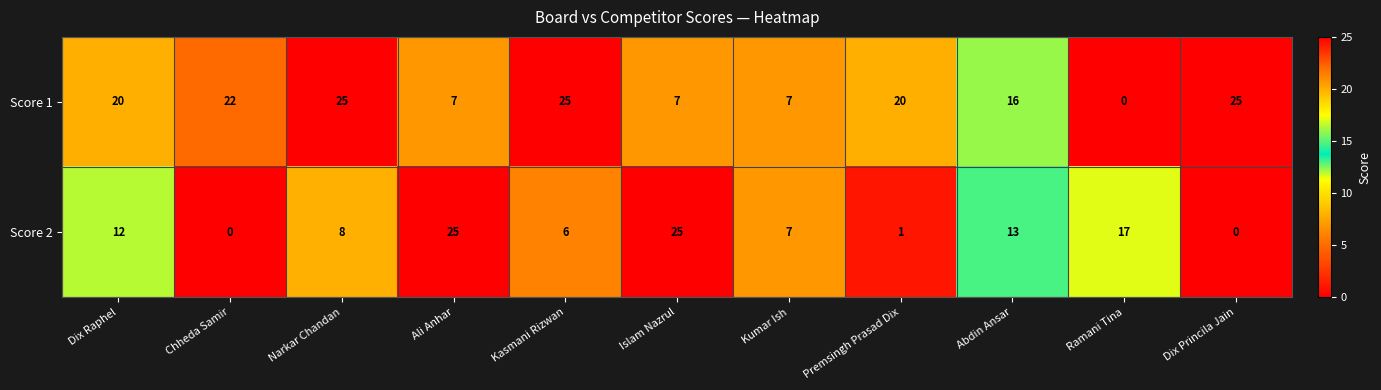

List the series in order of their overall mean, lowest first.

Score 2, Score 1